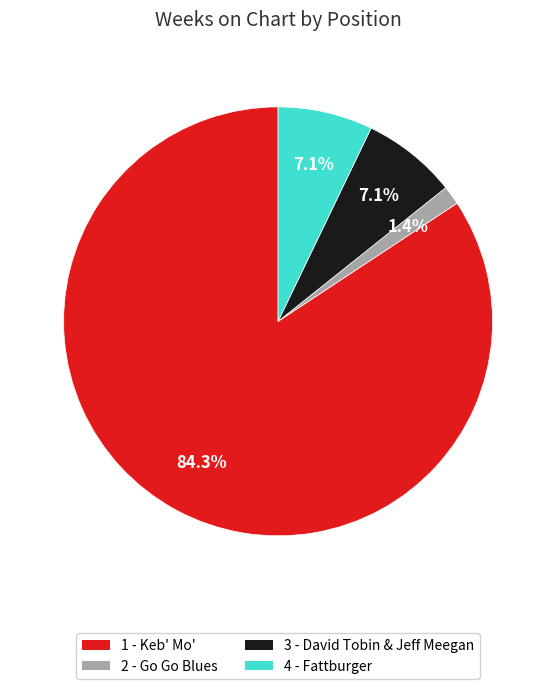

Which has a higher value, 4 - Fattburger or 2 - Go Go Blues?

4 - Fattburger